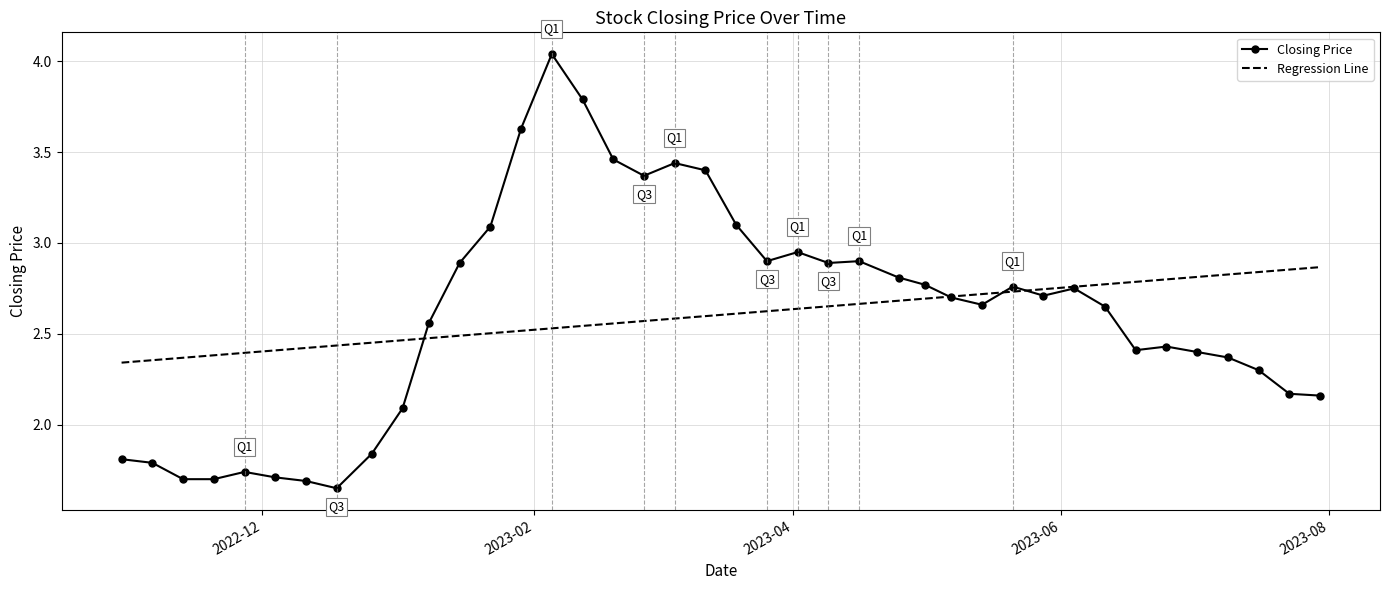

Rank the series by their maximum value, from lowest to highest.

Regression Line, Closing Price